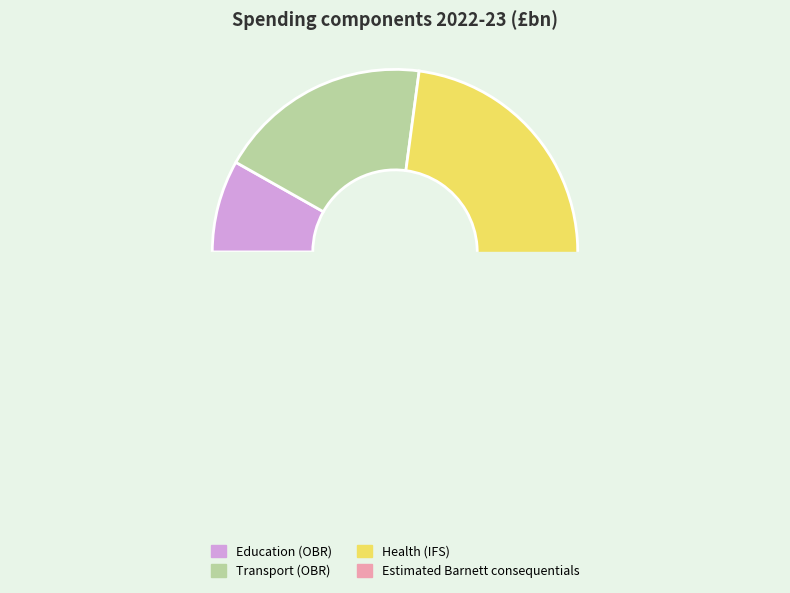

Is there a majority slice in this chart?

Yes